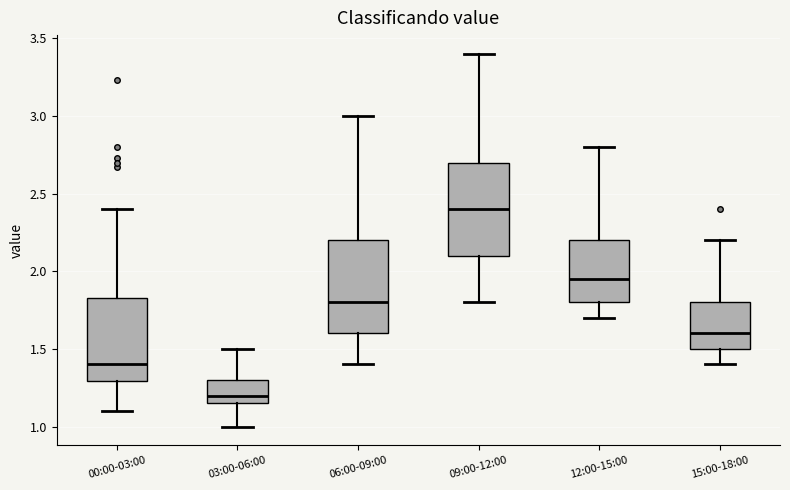

Reading left to right, read every box against the y-axis: the position of its median line, the range the box covers, and the ends of its whiskers. The values are not printed on the chart, so give them approximately, as read against the axis.

00:00-03:00: median 1.40, box 1.30 to 1.85, whiskers 1.10 to 2.40
03:00-06:00: median 1.20, box 1.15 to 1.30, whiskers 1.00 to 1.50
06:00-09:00: median 1.80, box 1.60 to 2.20, whiskers 1.40 to 3.00
09:00-12:00: median 2.40, box 2.10 to 2.70, whiskers 1.80 to 3.40
12:00-15:00: median 1.95, box 1.80 to 2.20, whiskers 1.70 to 2.80
15:00-18:00: median 1.60, box 1.50 to 1.80, whiskers 1.40 to 2.20